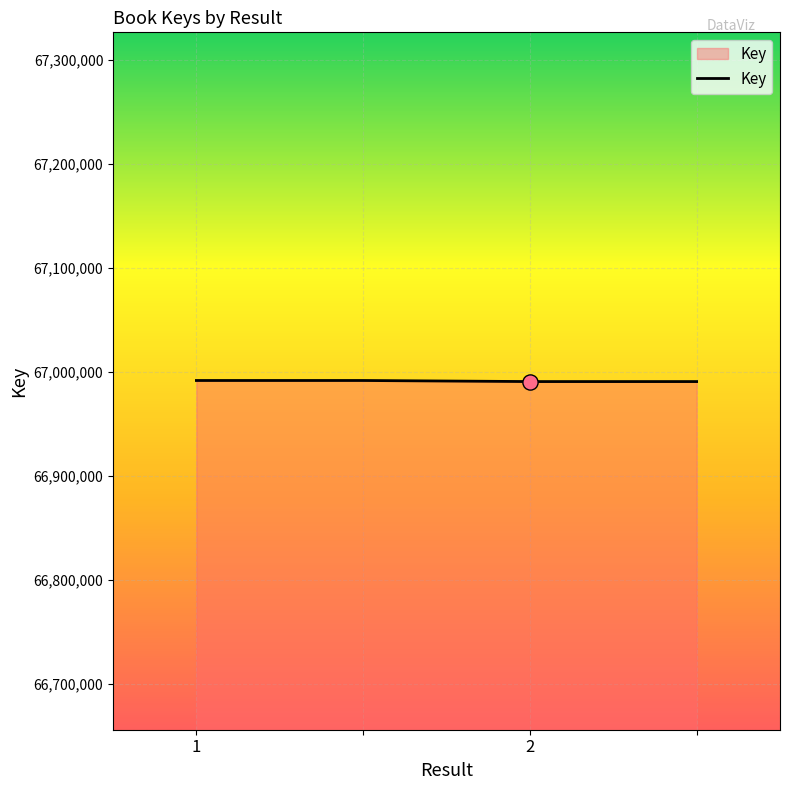

What is the average value?

66991361